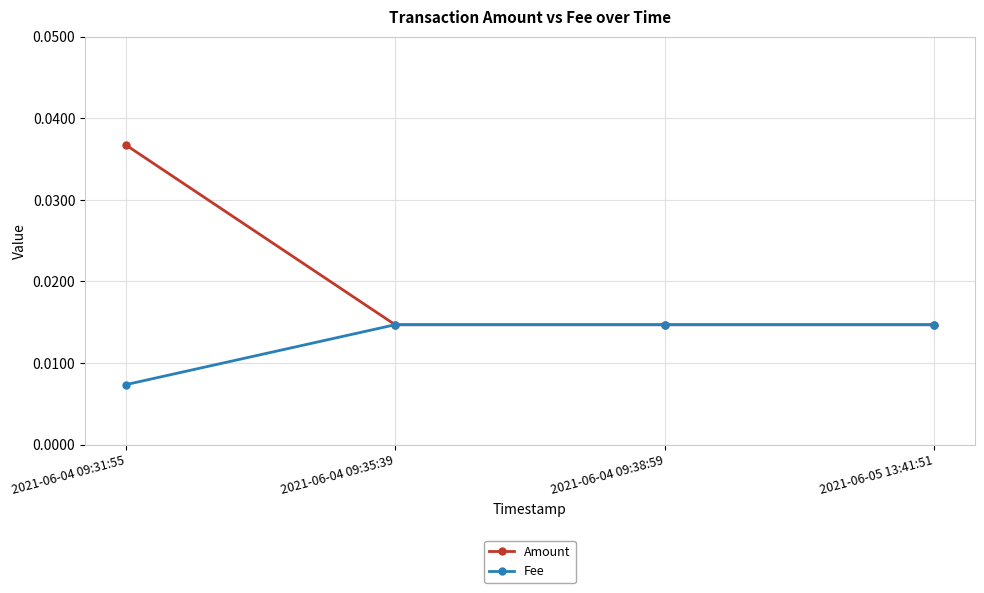

Rank the series by their maximum value, from lowest to highest.

Fee, Amount